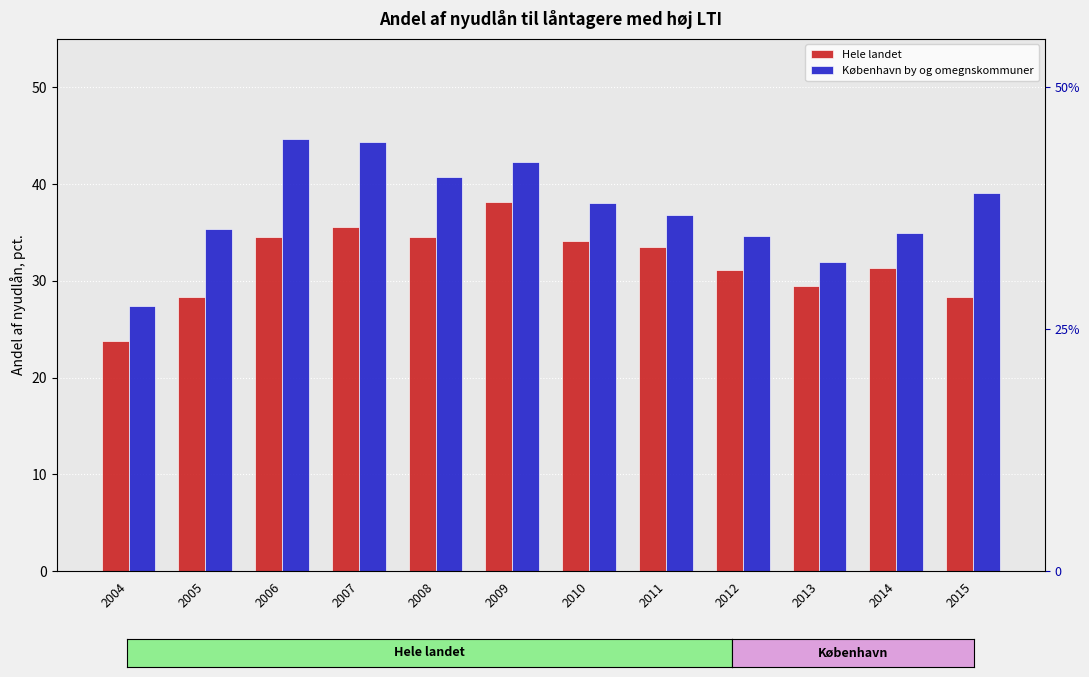

Which series has the largest range (max minus min)?

København by og omegnskommuner